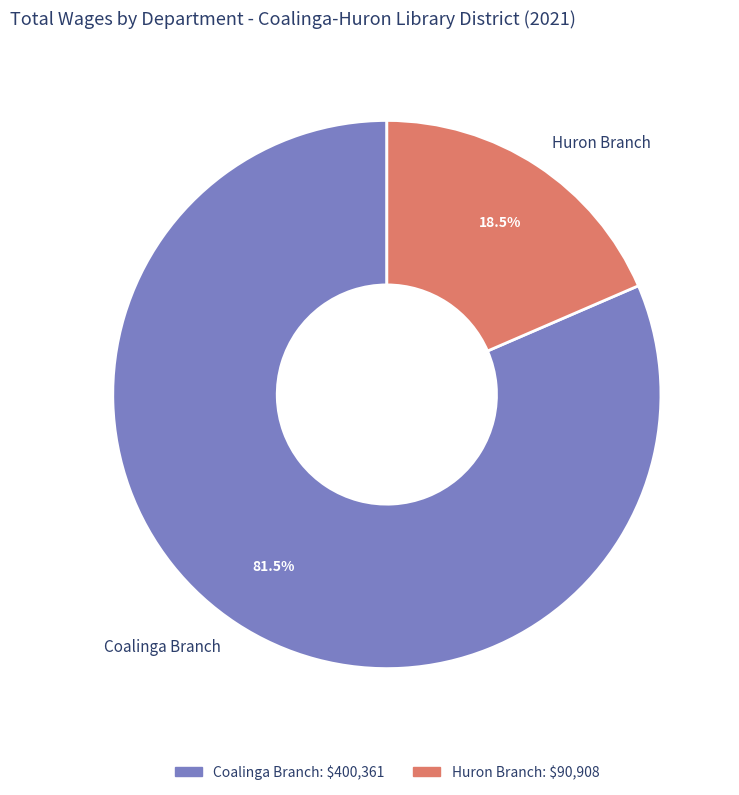

Between Huron Branch and Coalinga Branch, which is larger?

Coalinga Branch